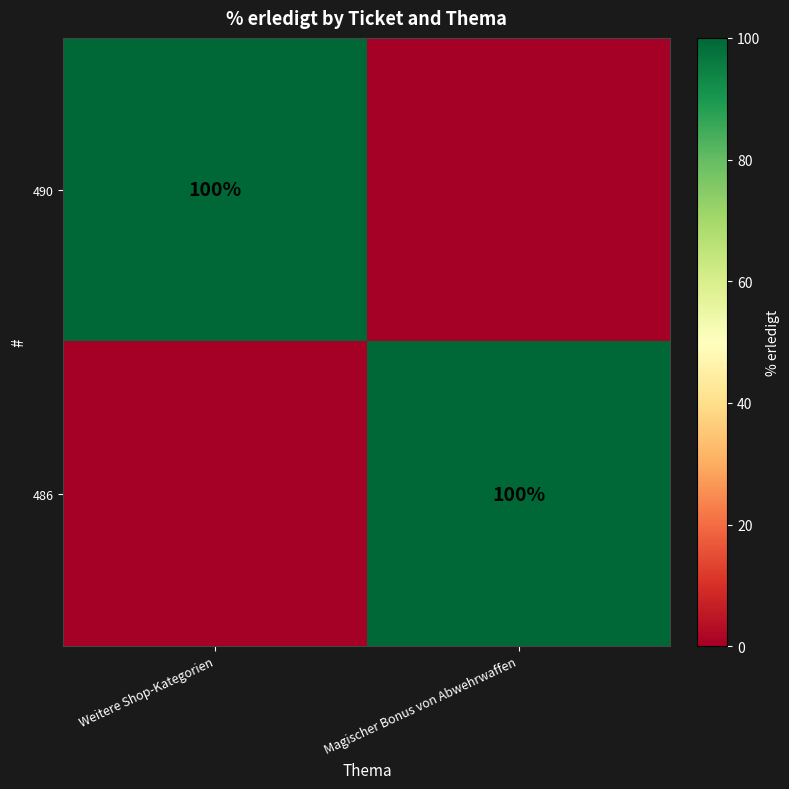

Is it true that 486 equals 33 at Magischer Bonus von Abwehrwaffen?

False